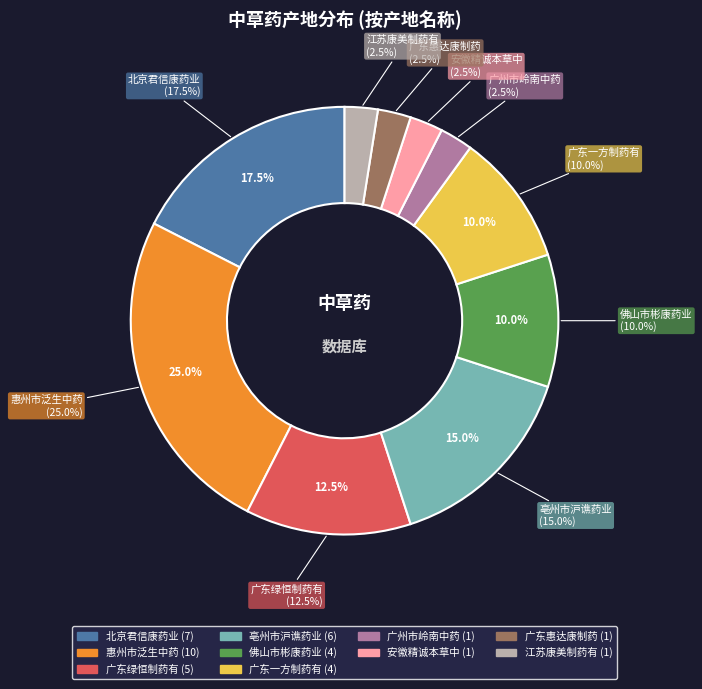

To the nearest percent, what is the combined percentage of 佛山市彬康药业 and 亳州市沪谯药业?

25%